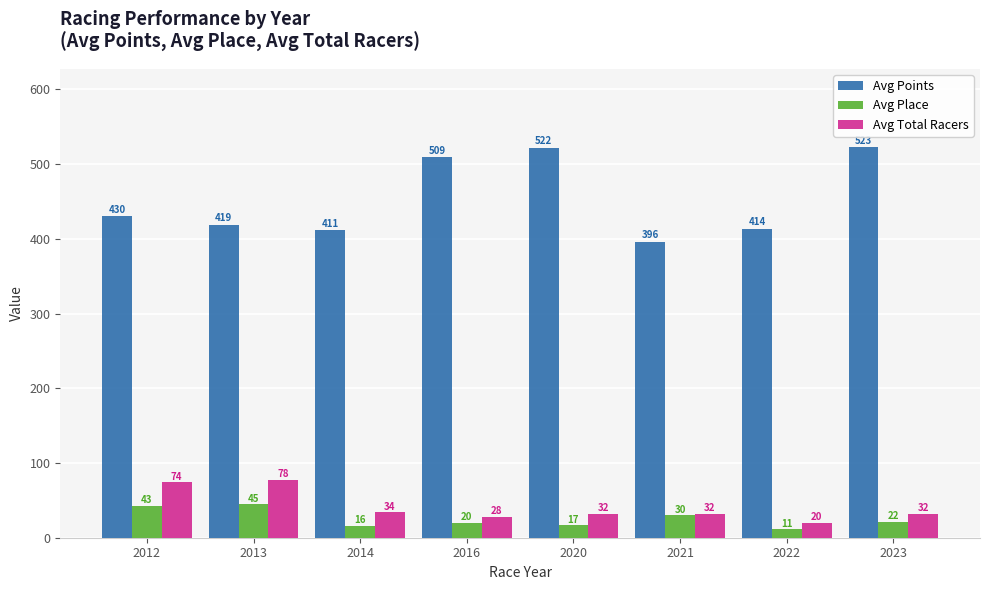

What value does the Avg Total Racers series have at 2012?

74.0